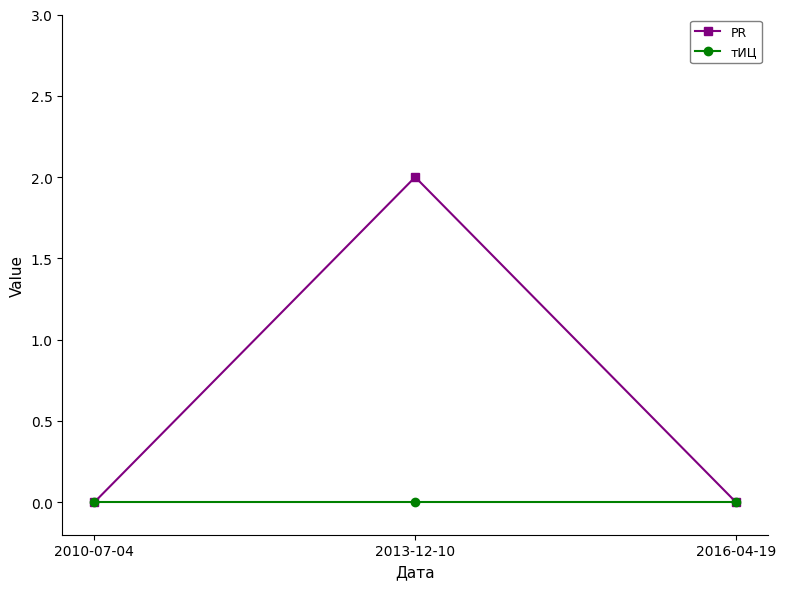

Which series has the widest spread of values?

PR